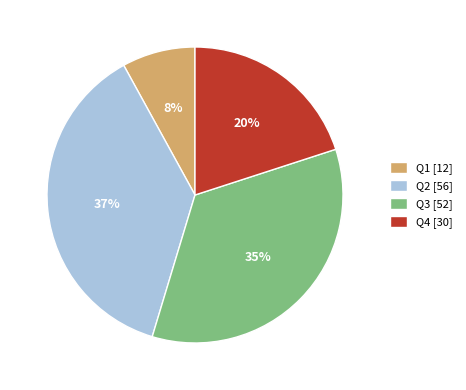

Rank the categories by value from lowest to highest.

Q1, Q4, Q3, Q2